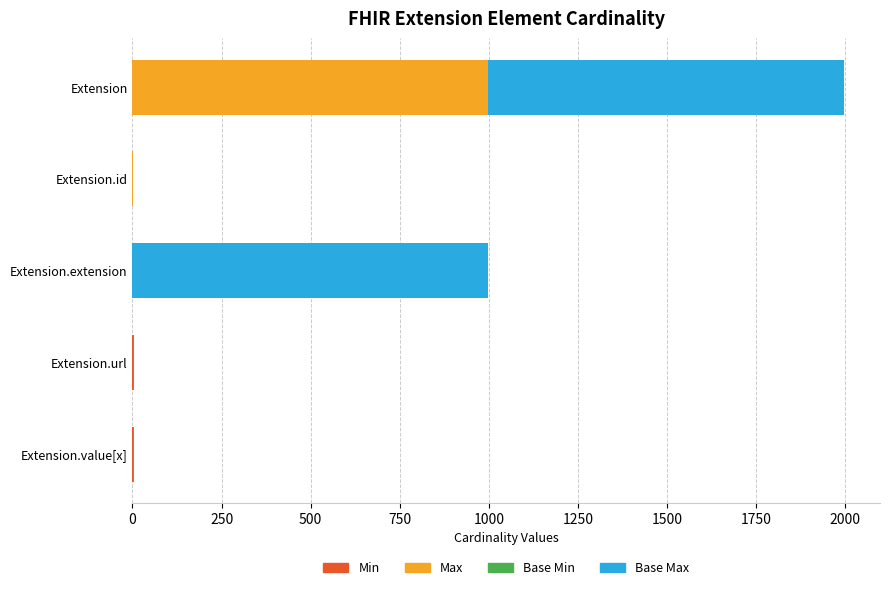

At which category is the sum across all series the highest?

Extension